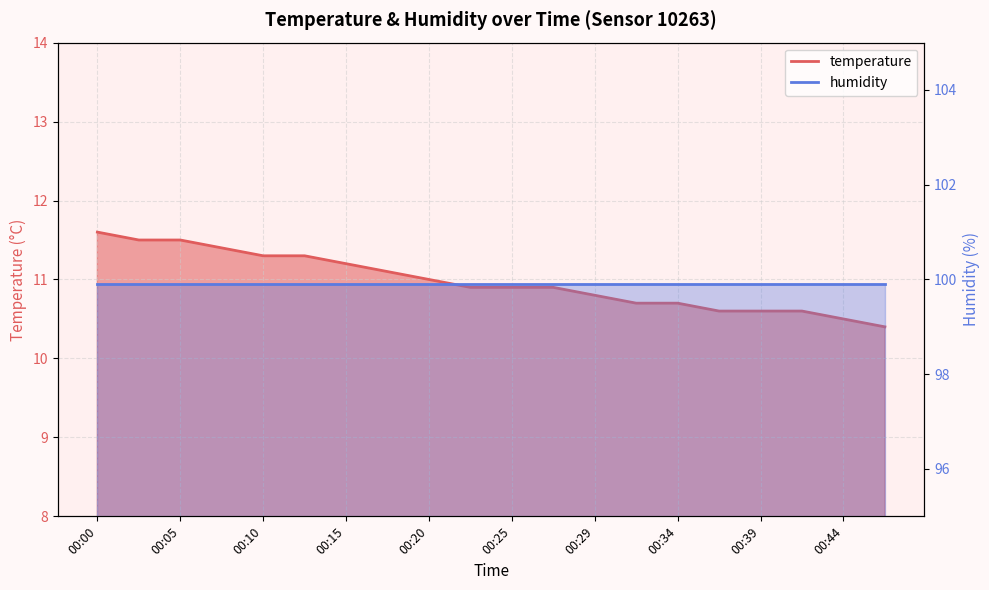

What is the change in value from 00:12 to 00:25?

-0.4